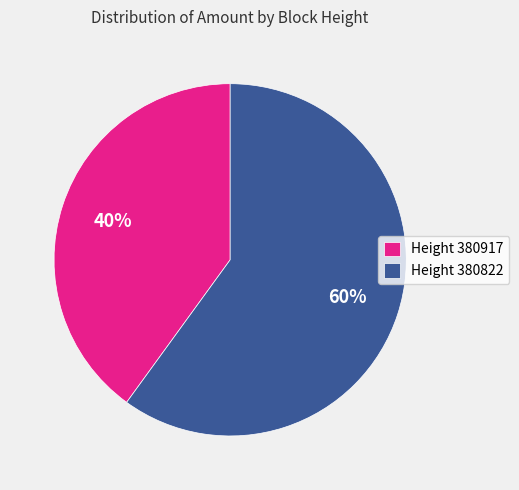

Approximately how many times larger is the value at Height 380917 compared to Height 380822?

0.7